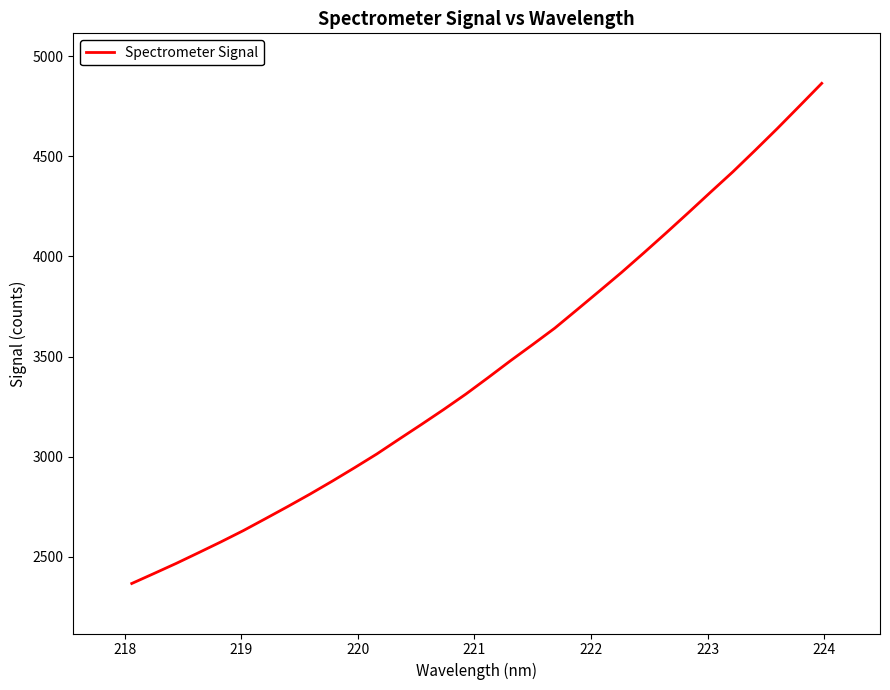

What is the difference between the second highest and second lowest values?

2333.0